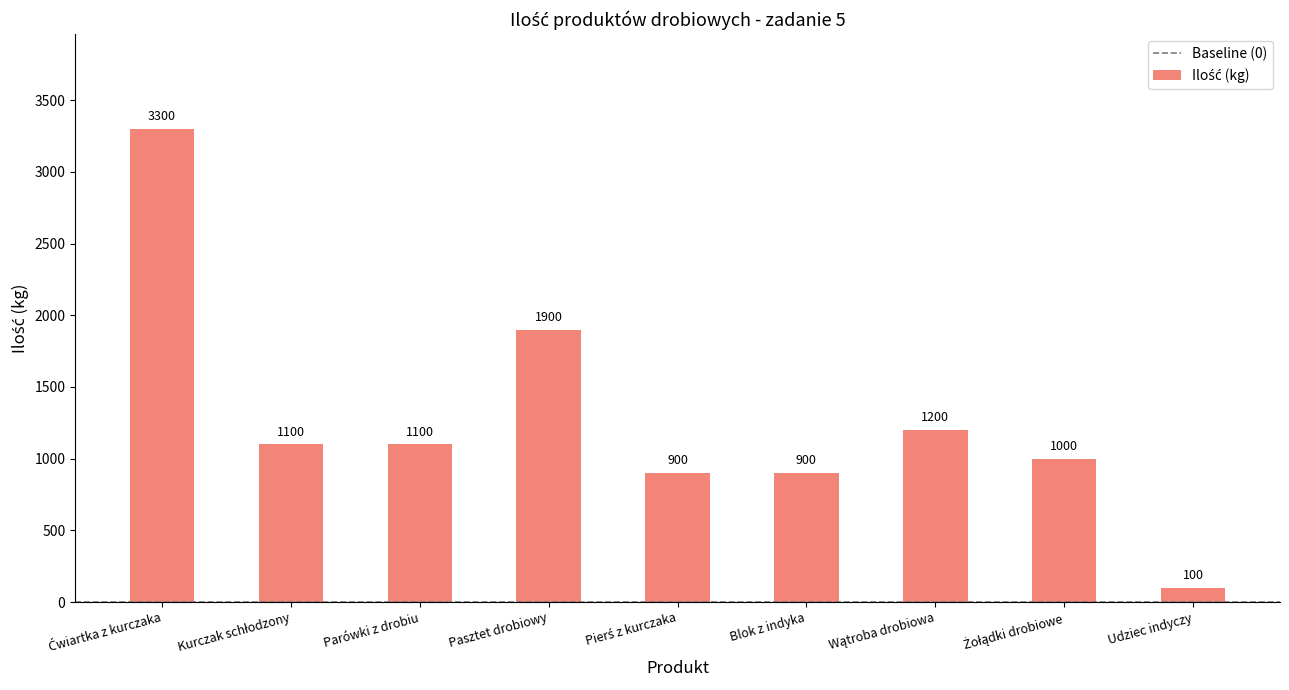

Is it true that the value at Udziec indyczy is 100?

True